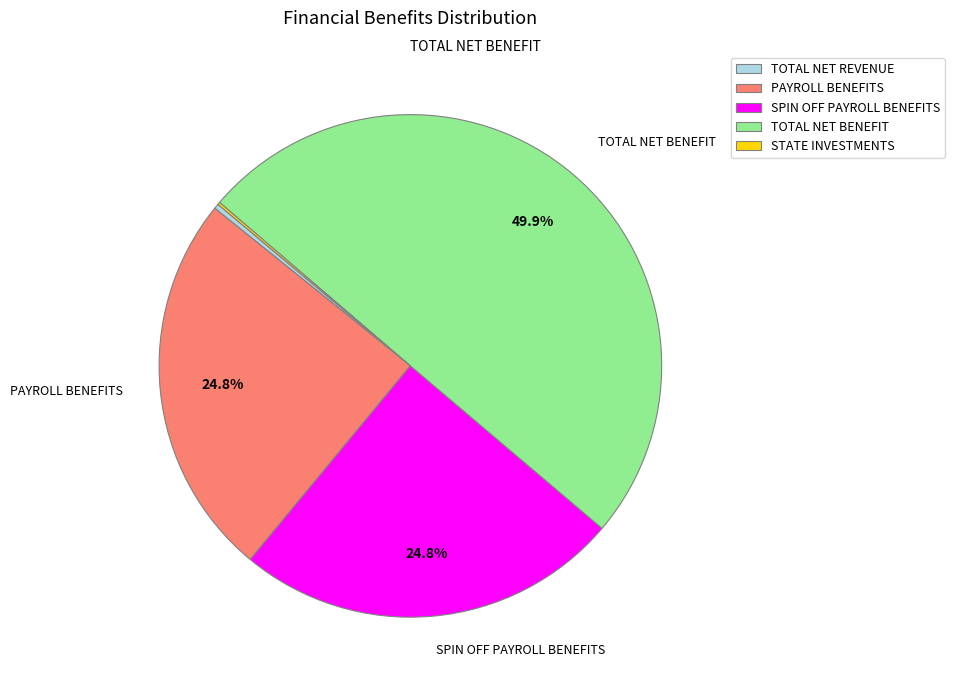

What is the largest slice in the pie chart?

TOTAL NET BENEFIT